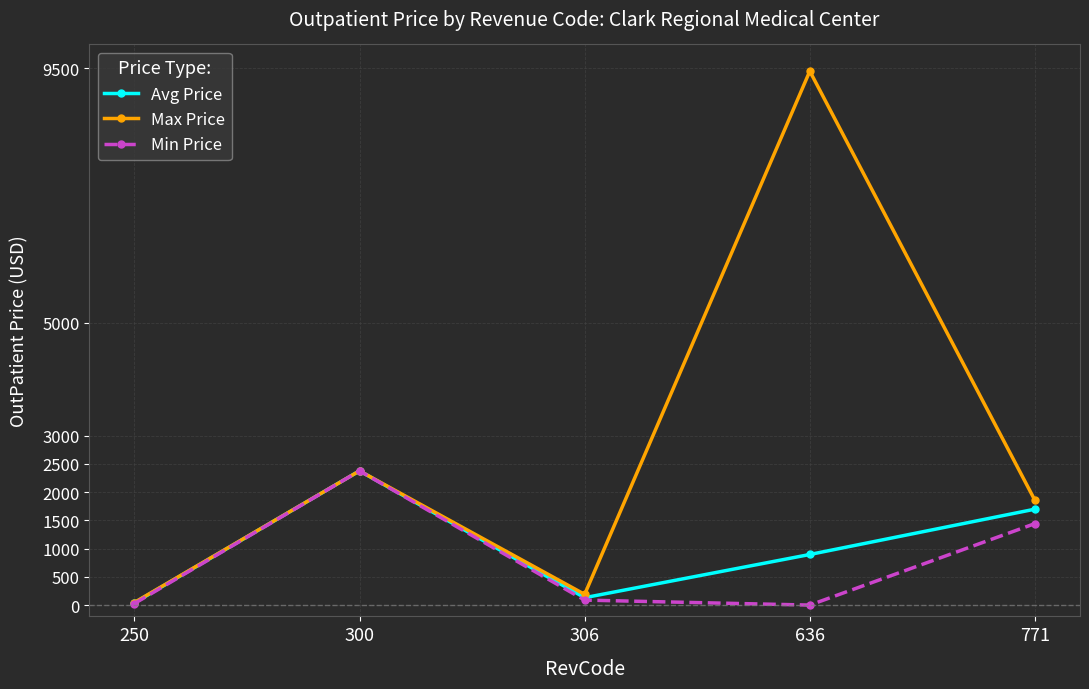

What is the maximum value shown in the chart?

9450.0